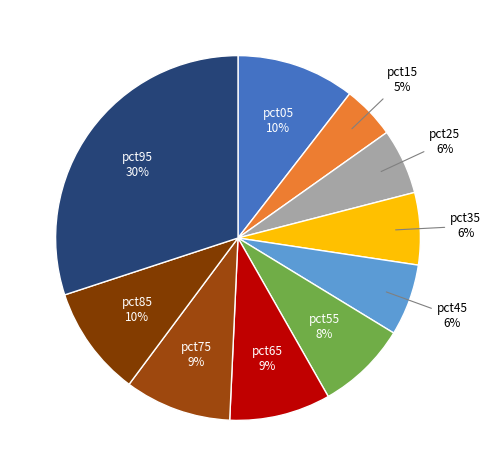

Does any single category account for the majority?

No